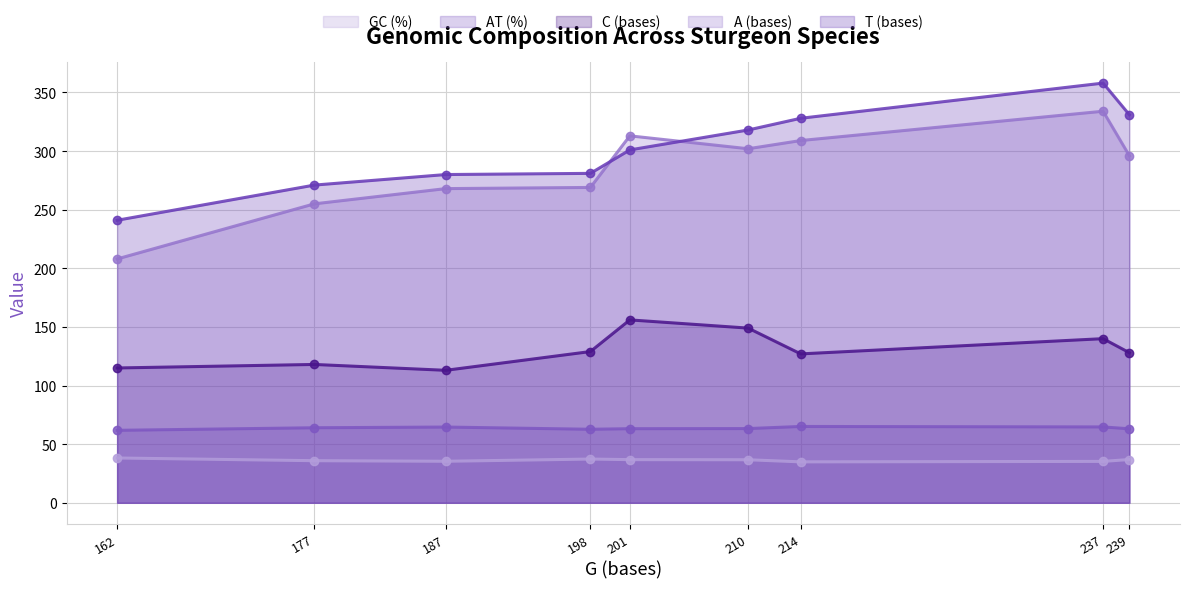

At which category is the sum across all series the highest?

237